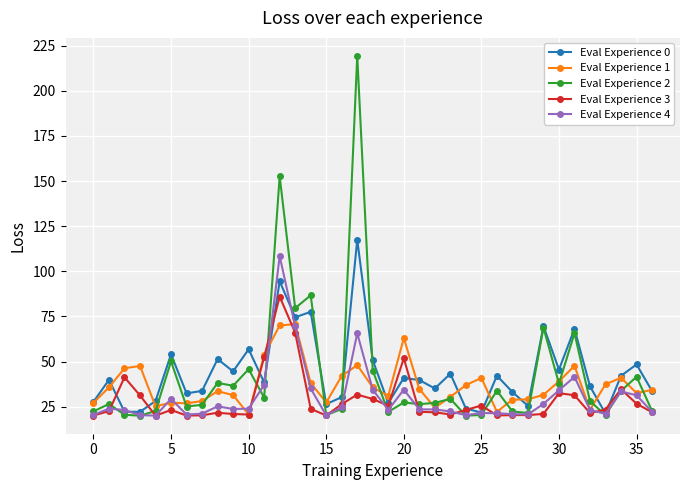

Which series has the widest spread of values?

Eval Experience 2